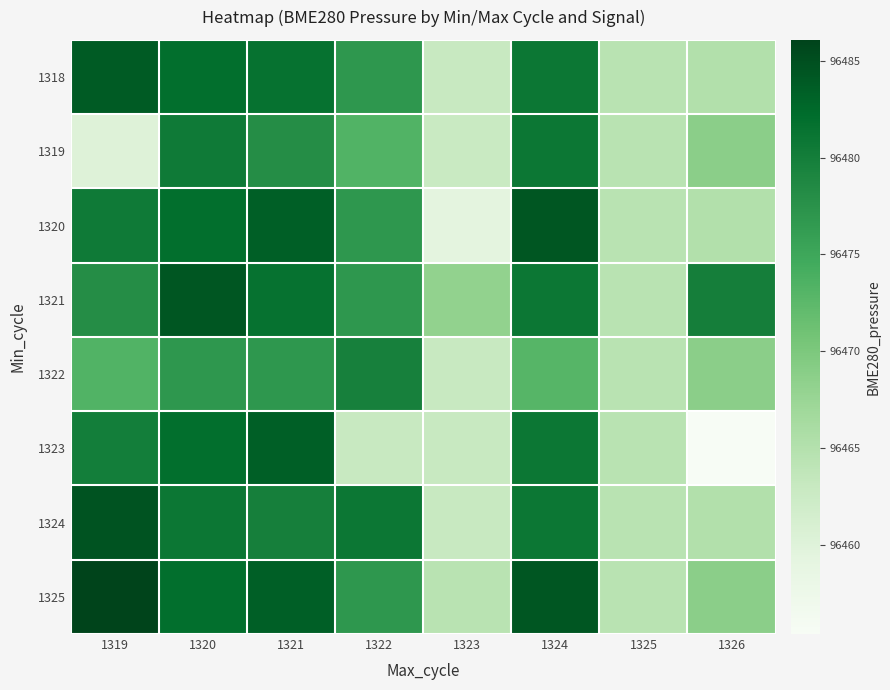

Reading left to right, transcribe all the data shown in this chart.

1318: 1319=96483.8	1320=96481.9	1321=96481.4	1322=96476.9	1323=96462.9	1324=96480.9	1325=96464.4	1326=96465.1
1319: 1319=96460.1	1320=96480.5	1321=96478.1	1322=96473.3	1323=96462.8	1324=96480.9	1325=96464.4	1326=96468.8
1320: 1319=96480.5	1320=96481.9	1321=96483.6	1322=96476.9	1323=96459.2	1324=96484.4	1325=96464.4	1326=96465.1
1321: 1319=96478.1	1320=96484.4	1321=96481.4	1322=96476.9	1323=96468.2	1324=96480.9	1325=96464.4	1326=96479.9
1322: 1319=96473.3	1320=96476.9	1321=96476.9	1322=96479.7	1323=96462.9	1324=96472.9	1325=96464.4	1326=96468.8
1323: 1319=96480.0	1320=96481.9	1321=96483.6	1322=96462.9	1323=96462.9	1324=96480.9	1325=96464.4	1326=96455.4
1324: 1319=96484.6	1320=96480.9	1321=96479.8	1322=96480.9	1323=96462.9	1324=96480.9	1325=96464.4	1326=96465.1
1325: 1319=96486.1	1320=96481.9	1321=96483.6	1322=96476.9	1323=96464.4	1324=96484.4	1325=96464.4	1326=96468.8